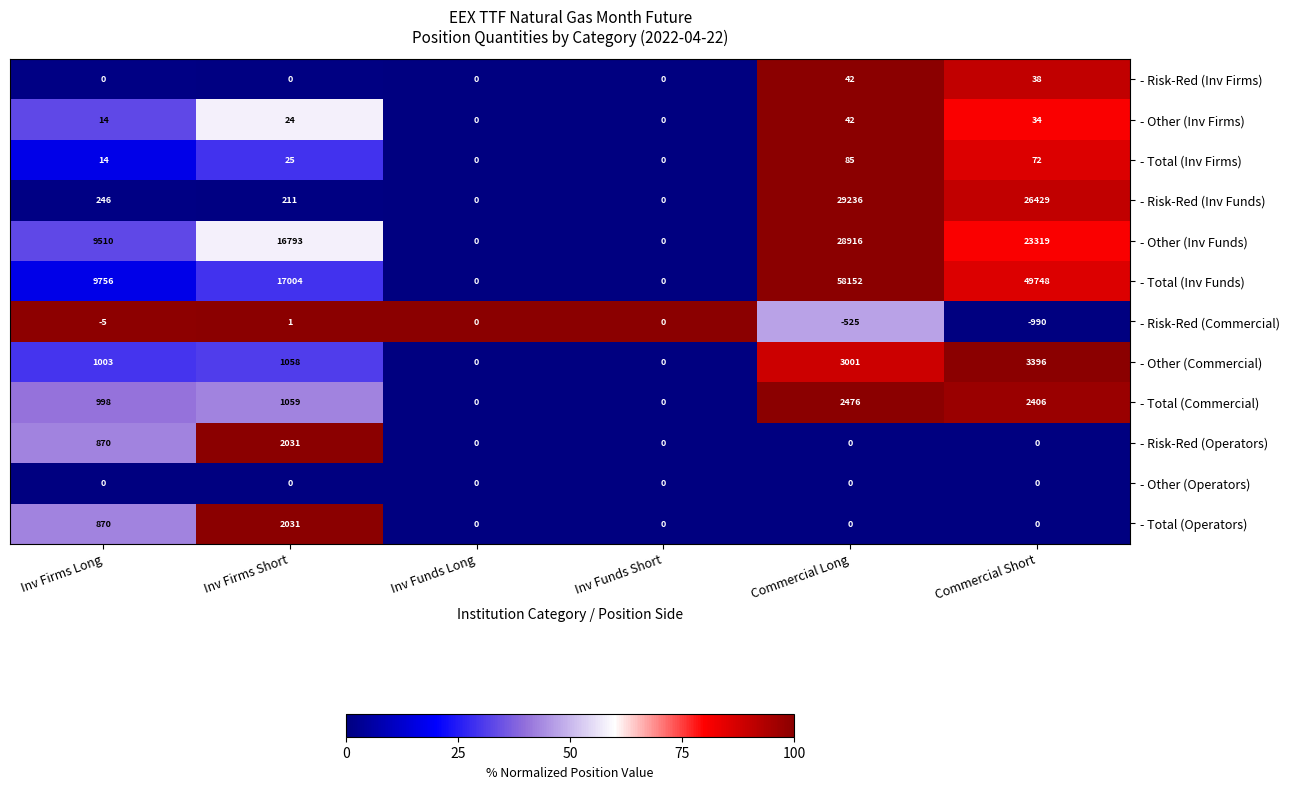

Is it true that - Risk-Red (Commercial) equals 0 at Inv Funds Short?

True